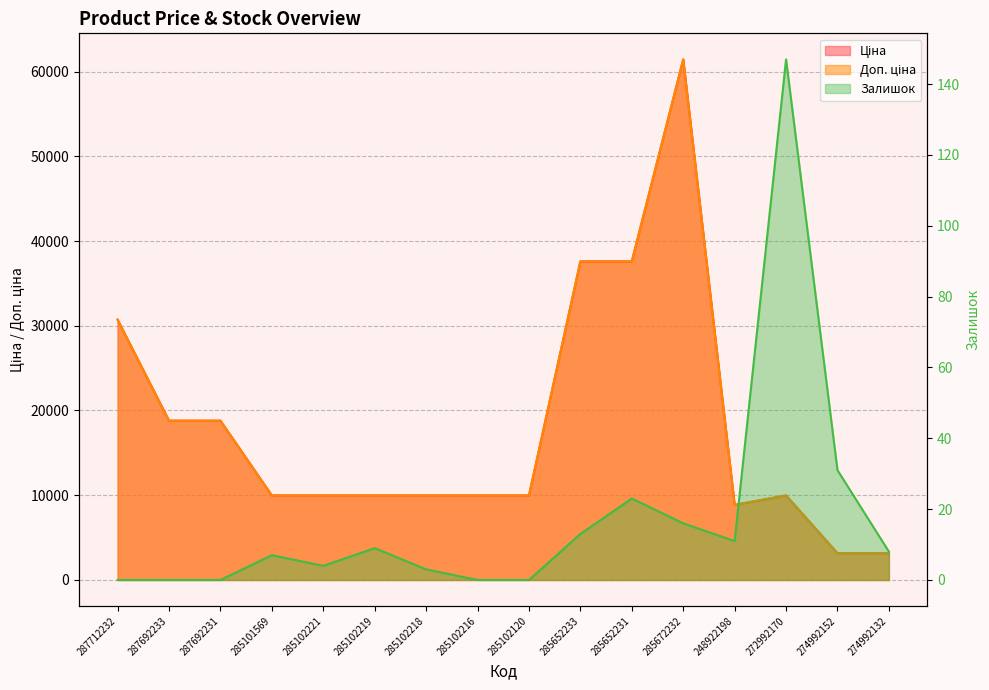

The value of Ціна at 274992132 is 3157.9. True or false?

True